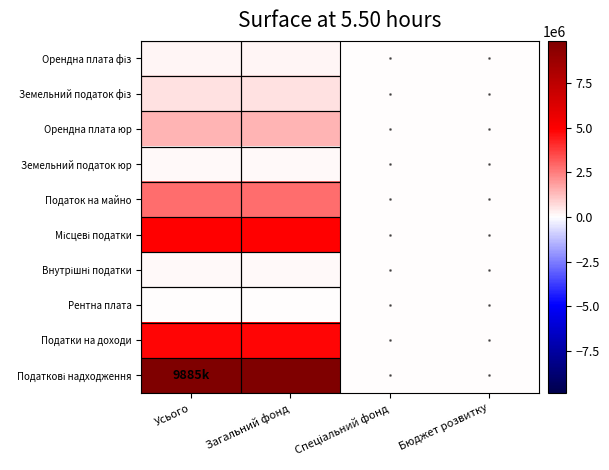

At which category does the chart reach its minimum across all series?

Спеціальний фонд